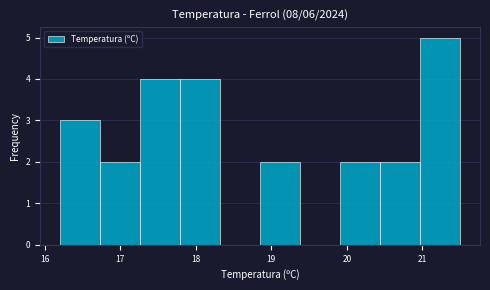

Which range on the x-axis has the tallest bar?

20.97 to 21.50